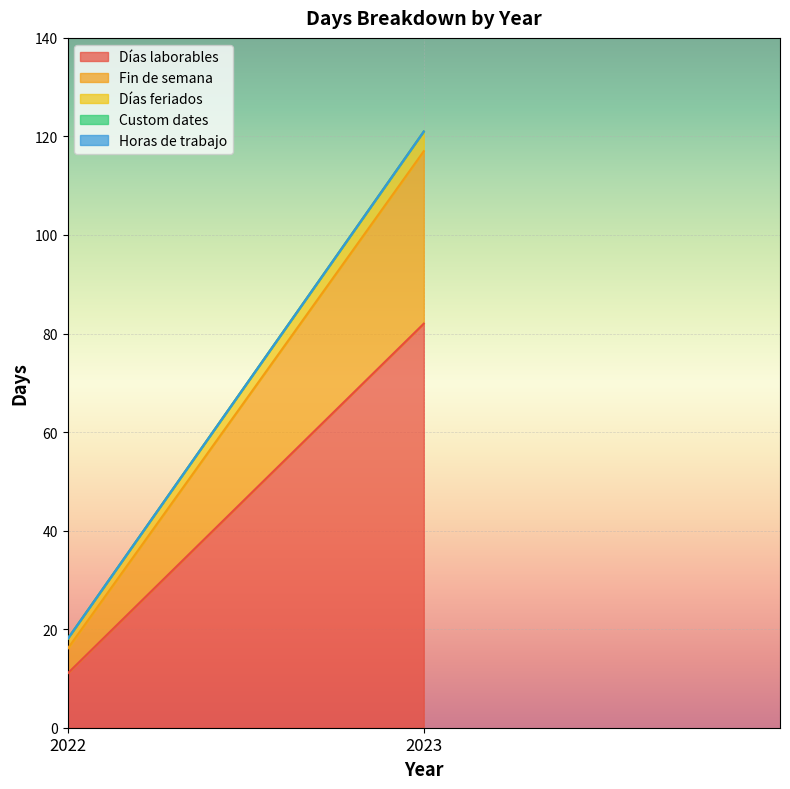

How many categories are shown in the chart?

2